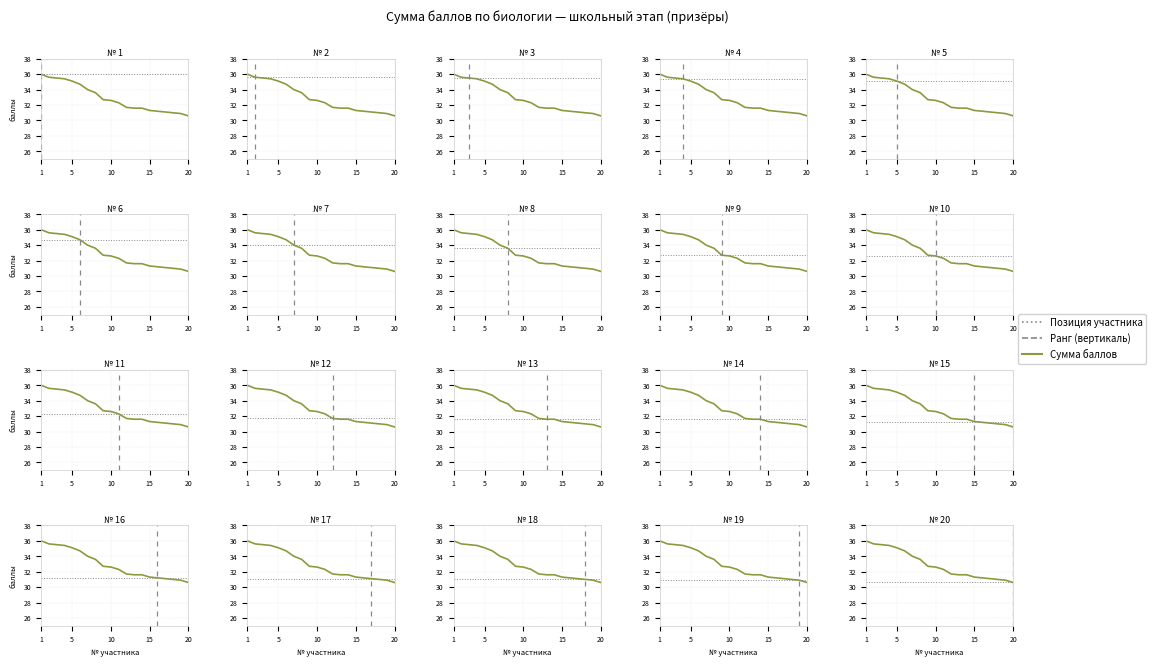

Reading left to right, list all the values displayed in this chart.

36.0	35.6	35.5	35.4	35.1	34.7	34.0	33.6	32.7	32.6	32.3	31.7	31.6	31.6	31.3	31.2	31.1	31.0	30.9	30.6